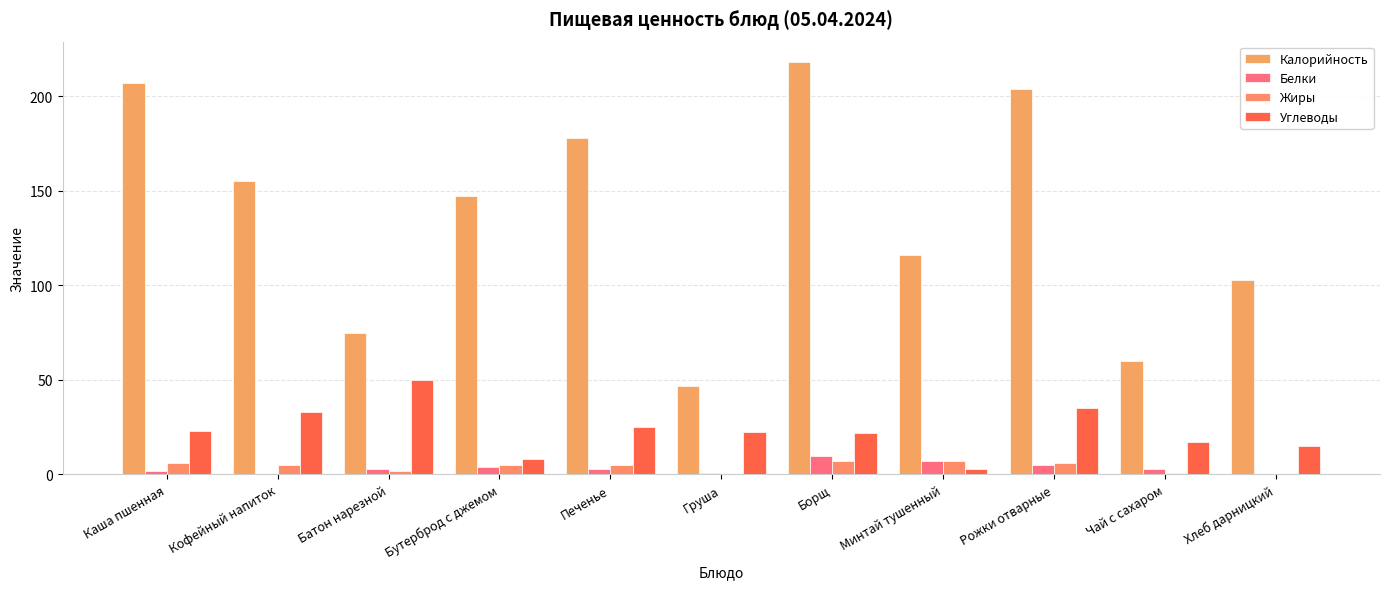

What position from the right is Бутерброд с джемом?

8